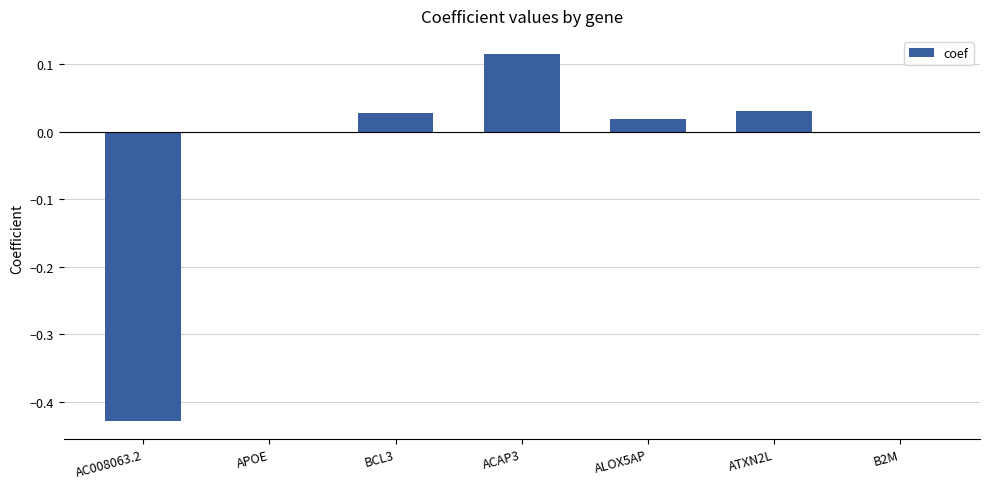

How many categories are shown in the chart?

7